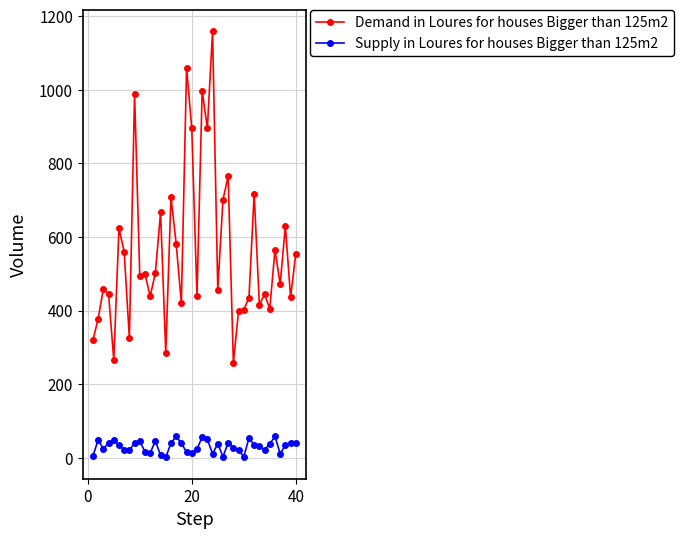

True or false: Demand in Loures for houses Bigger than 125m2 and Supply in Loures for houses Bigger than 125m2 intersect in this chart.

False